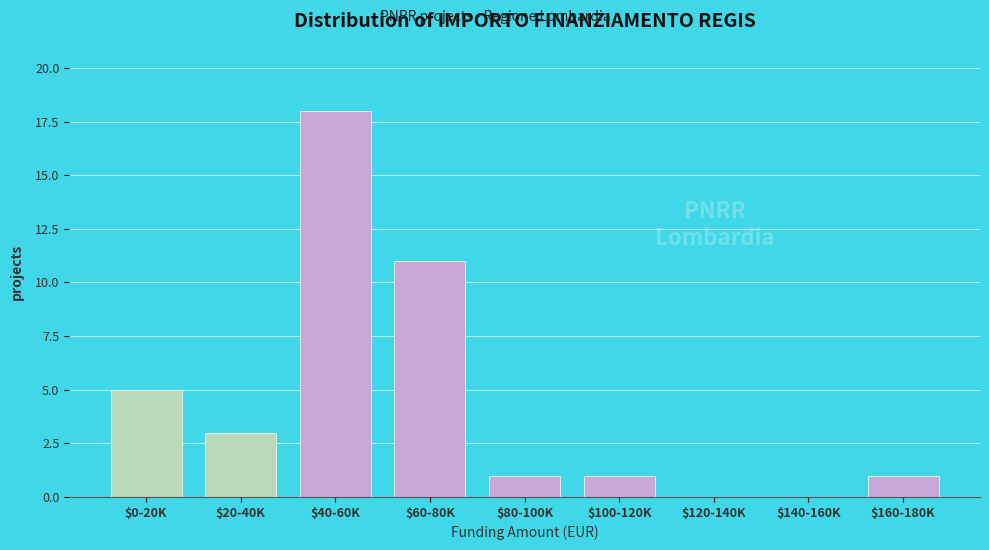

Which category has the highest value across all series?

$40-60K